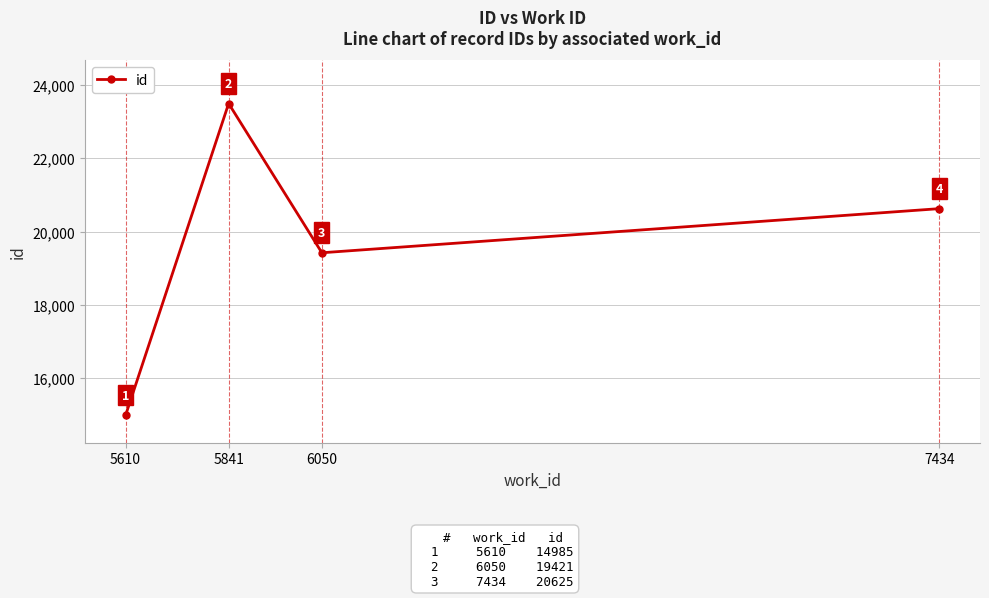

Reading right to left, transcribe all the data shown in this chart.

20625	19421	23495	14985